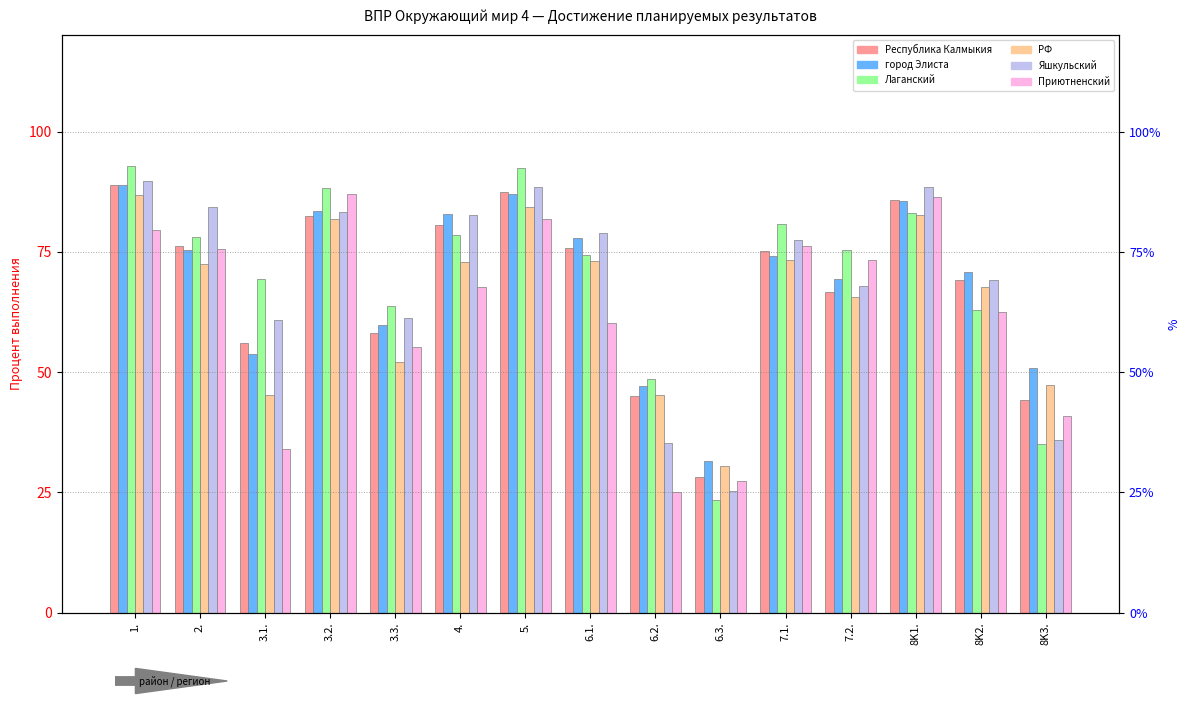

At 2., list the series in order from smallest to largest.

РФ, город Элиста, Приютненский, Республика Калмыкия, Лаганский, Яшкульский